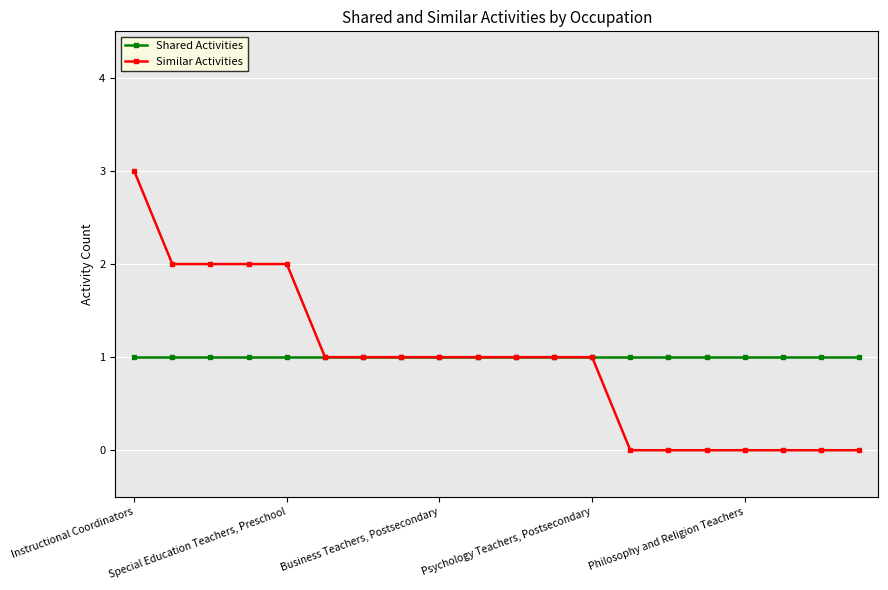

Rank the series by their maximum value, from highest to lowest.

Similar Activities, Shared Activities